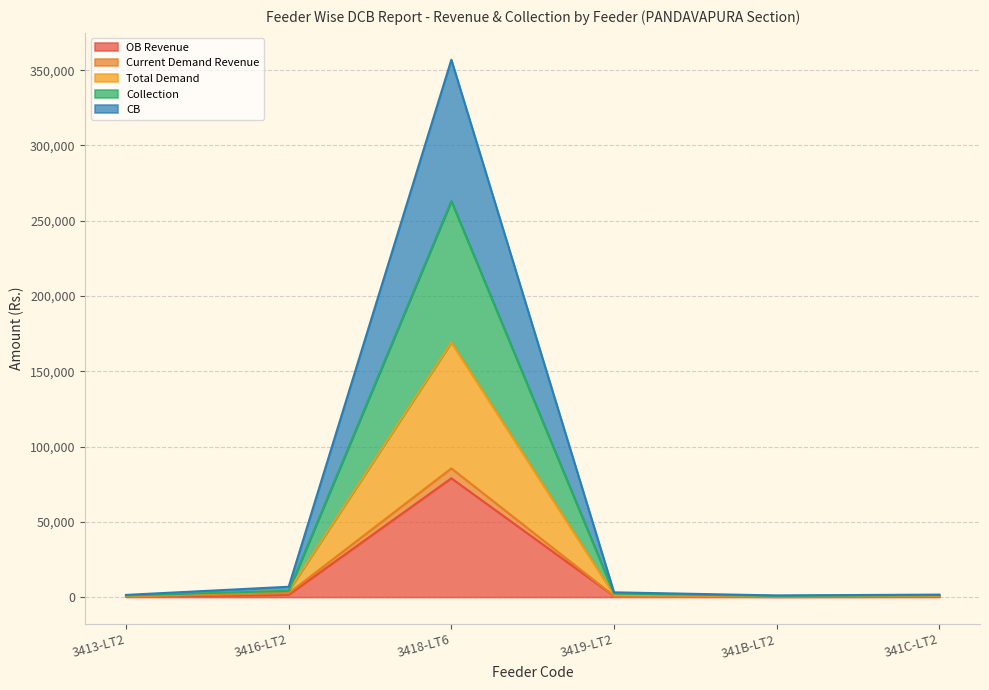

Is it true that Total Demand equals 998.2 at 3413-LT2?

False